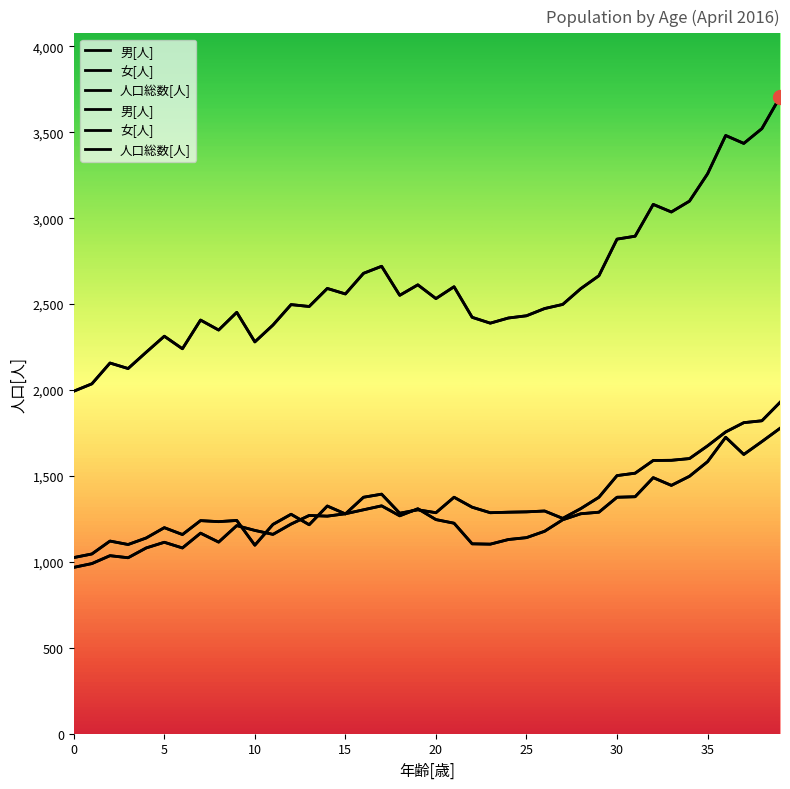

How many interior local valleys does the 男[人] series have?

10